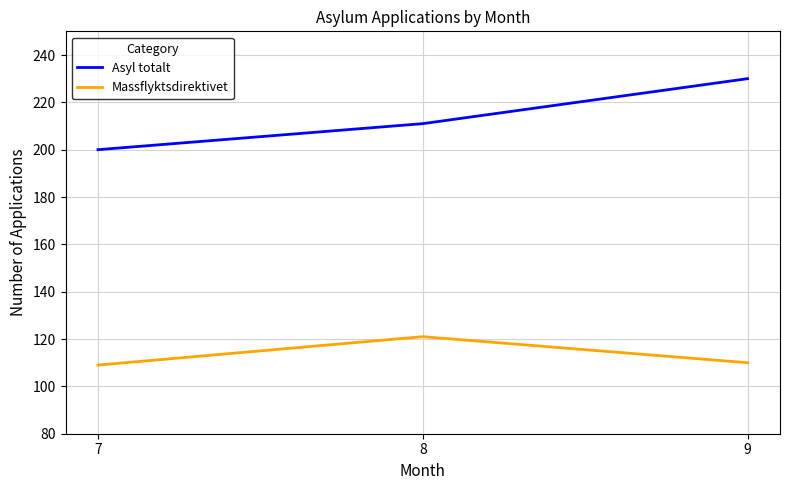

Is the value of Asyl totalt at 7 greater than the value of Massflyktsdirektivet at 7?

Yes